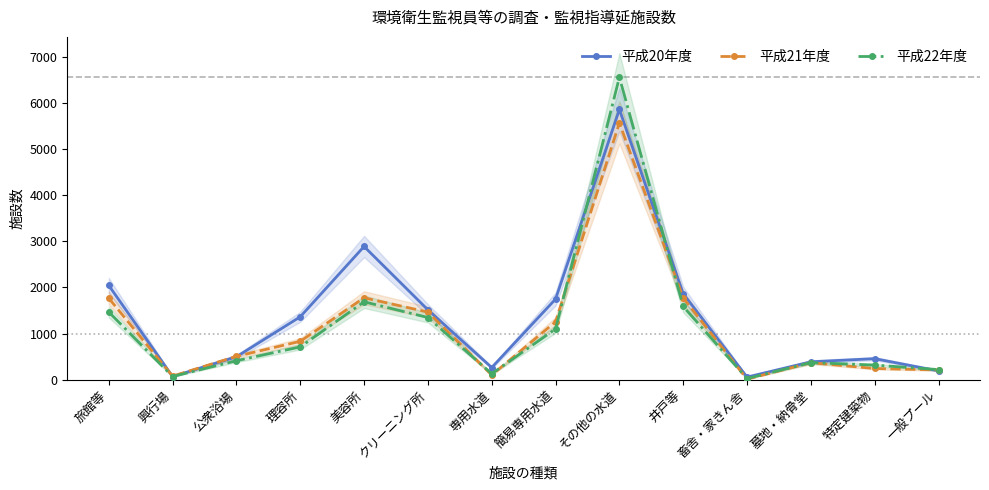

The 平成21年度 series shows 242 at 特定建築物. True or false?

True